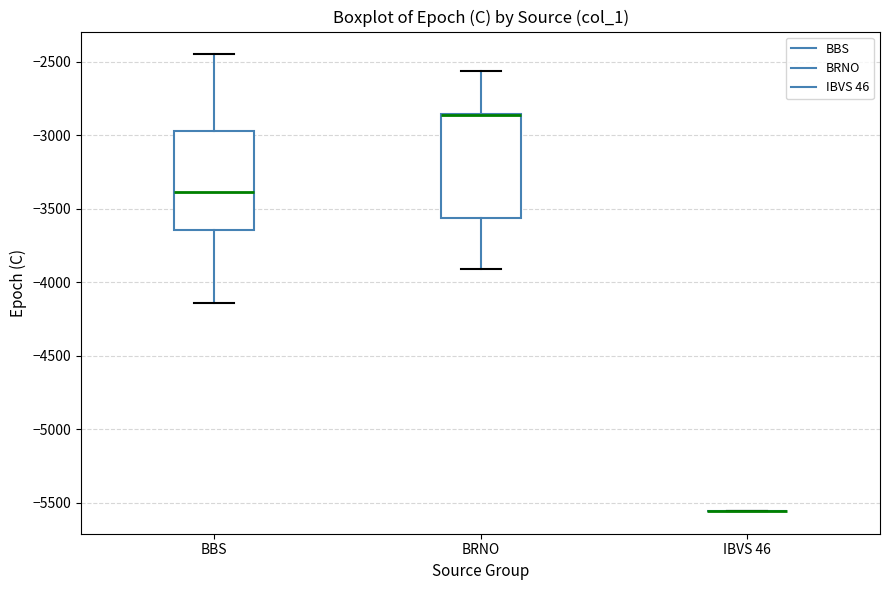

Reading left to right, transcribe this box plot: for each box, give where its median line is, the range the box spans, and where its two whiskers end, as read against the y-axis. The values are not printed on the chart, so give them approximately, as read against the axis.

BBS: median -3400, box -3650 to -2950, whiskers -4150 to -2450
BRNO: median -2850 (drawn on the box's upper edge), box -3550 to -2850, whiskers -3900 to -2550
IBVS 46: box collapsed to a line at -5550, whiskers -5550 to -5550